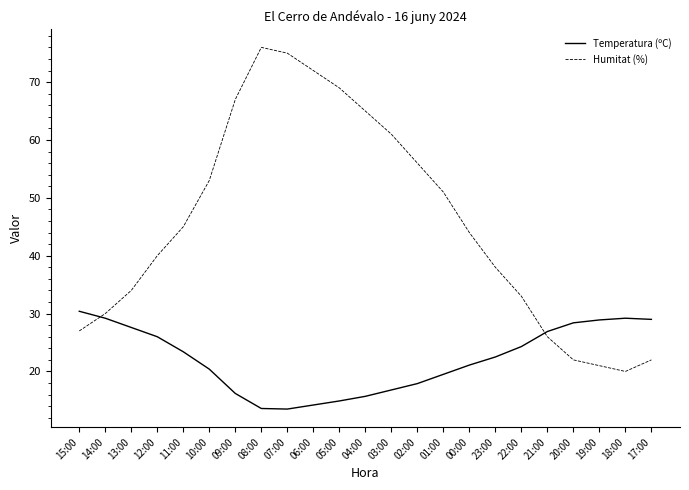

Which series ends up on top after the final intersection of Temperatura (ºC) and Humitat (%)?

Temperatura (ºC)